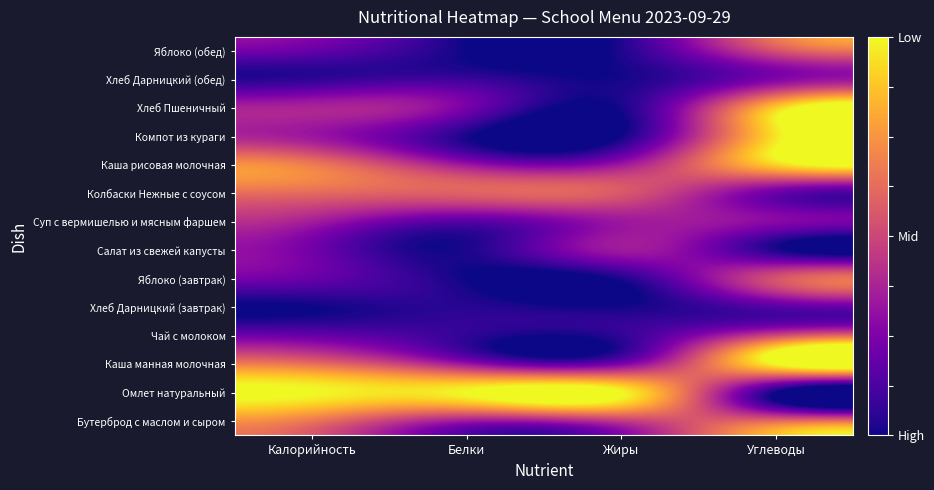

Reading left to right, extract all data points from this chart.

Бутерброд с маслом и сыром: Калорийность=0.7	Белки=0.3	Жиры=0.5	Углеводы=0.6
Омлет натуральный: Калорийность=1.0	Белки=1.0	Жиры=1.0	Углеводы=0.0
Каша манная молочная: Калорийность=0.6	Белки=0.3	Жиры=0.2	Углеводы=1.0
Чай с молоком: Калорийность=0.2	Белки=0.1	Жиры=0.1	Углеводы=0.5
Хлеб Дарницкий (завтрак): Калорийность=0.0	Белки=0.0	Жиры=0.0	Углеводы=0.2
Яблоко (завтрак): Калорийность=0.2	Белки=0.0	Жиры=0.0	Углеводы=0.5
Салат из свежей капусты: Калорийность=0.2	Белки=0.0	Жиры=0.3	Углеводы=0.0
Суп с вермишелью и мясным фаршем: Калорийность=0.4	Белки=0.2	Жиры=0.3	Углеводы=0.3
Колбаски Нежные с соусом: Калорийность=0.6	Белки=0.6	Жиры=0.6	Углеводы=0.2
Каша рисовая молочная: Калорийность=0.7	Белки=0.3	Жиры=0.3	Углеводы=0.9
Компот из кураги: Калорийность=0.3	Белки=0.0	Жиры=0.0	Углеводы=1.0
Хлеб Пшеничный: Калорийность=0.4	Белки=0.2	Жиры=0.0	Углеводы=0.9
Хлеб Дарницкий (обед): Калорийность=0.1	Белки=0.1	Жиры=0.0	Углеводы=0.3
Яблоко (обед): Калорийность=0.2	Белки=0.0	Жиры=0.0	Углеводы=0.5